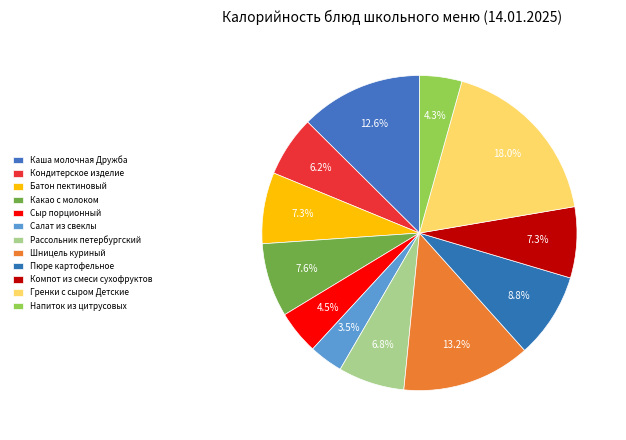

Count the number of slices in the pie.

12